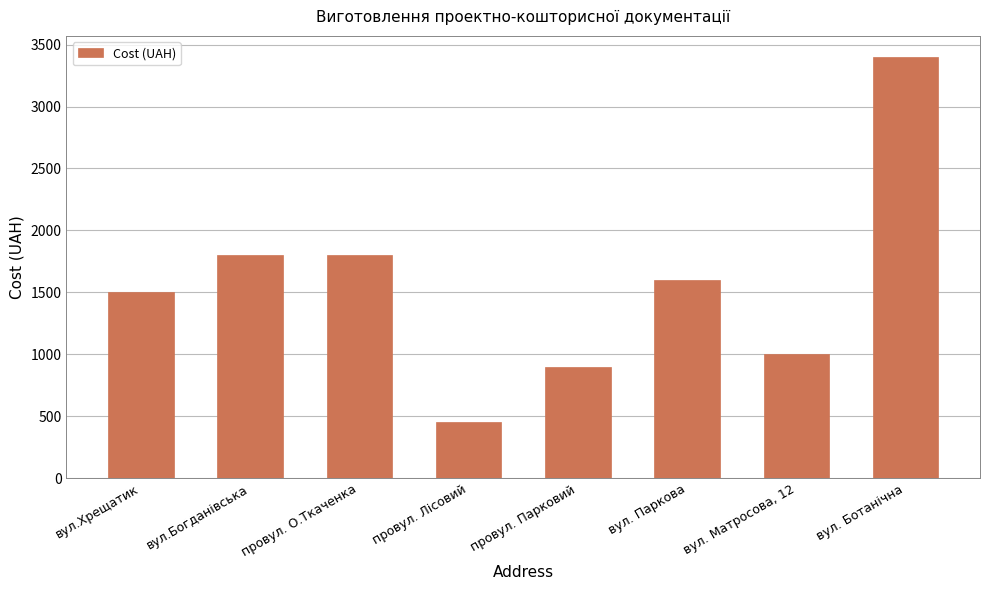

Is it true that the value at провул. О.Ткаченка is 2799?

False